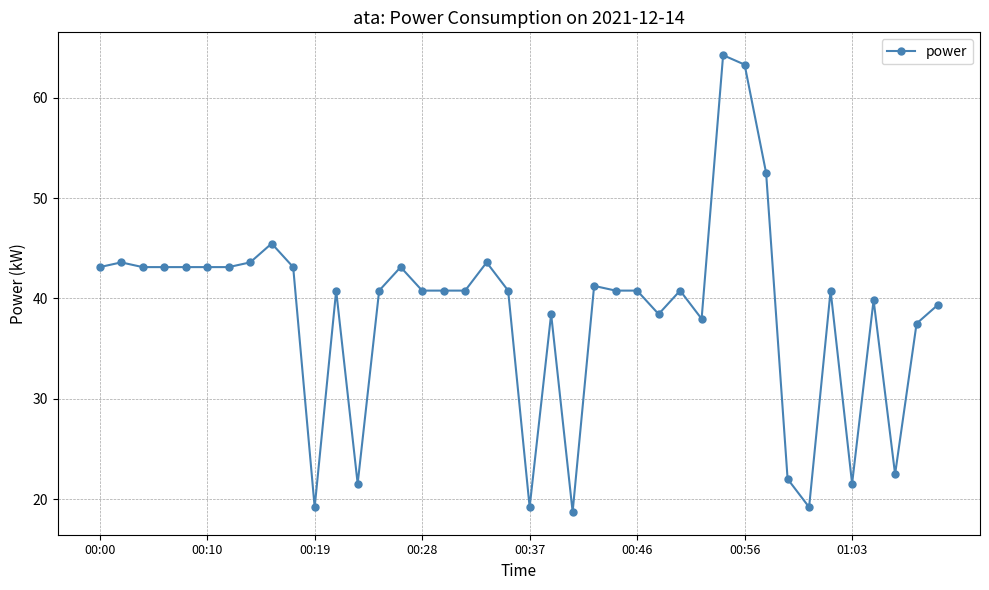

What is the sum of all values?

1545.9